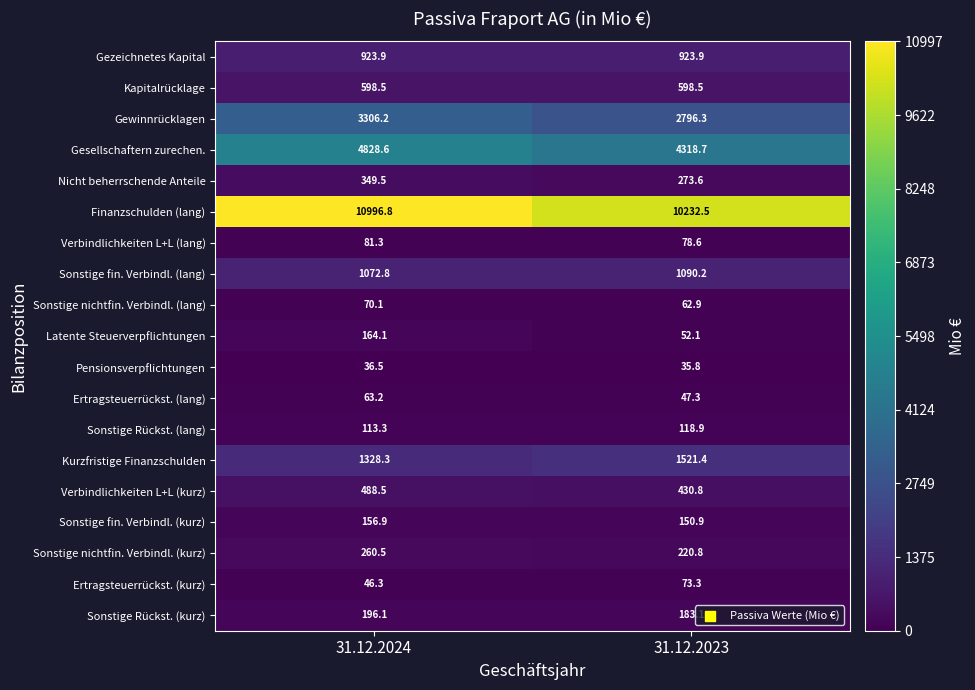

At how many categories does at least one series exceed 4083?

2